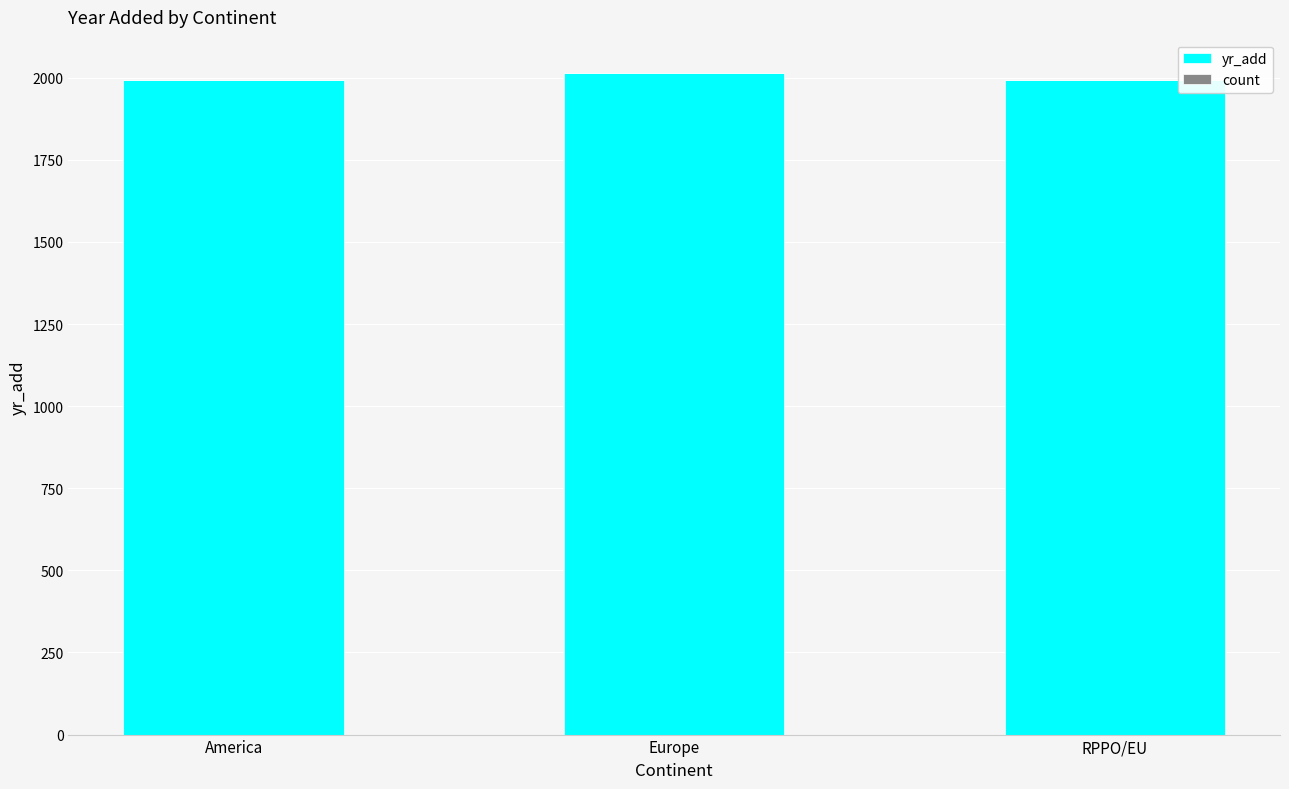

What is the sum of all yr_add values?

5998